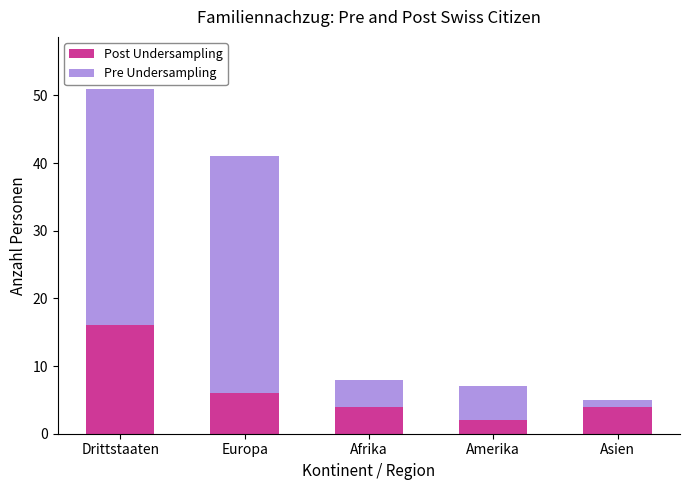

At which category is the sum across all series the highest?

Drittstaaten